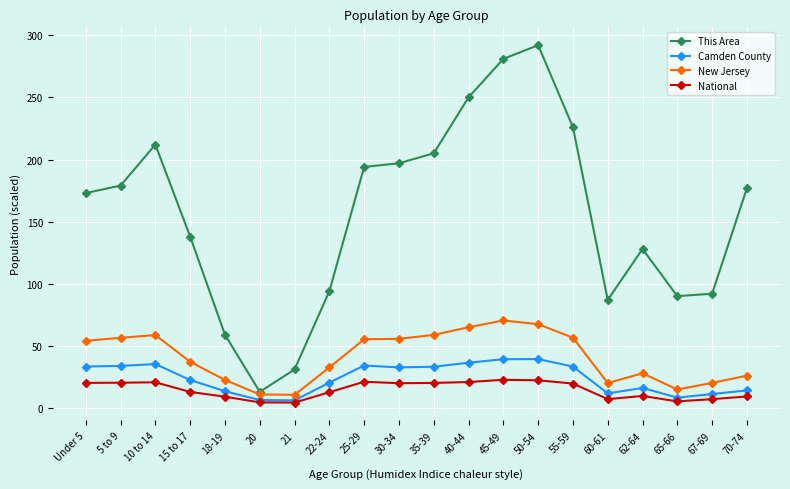

List the series in order of their peak value, highest first.

This Area, New Jersey, Camden County, National